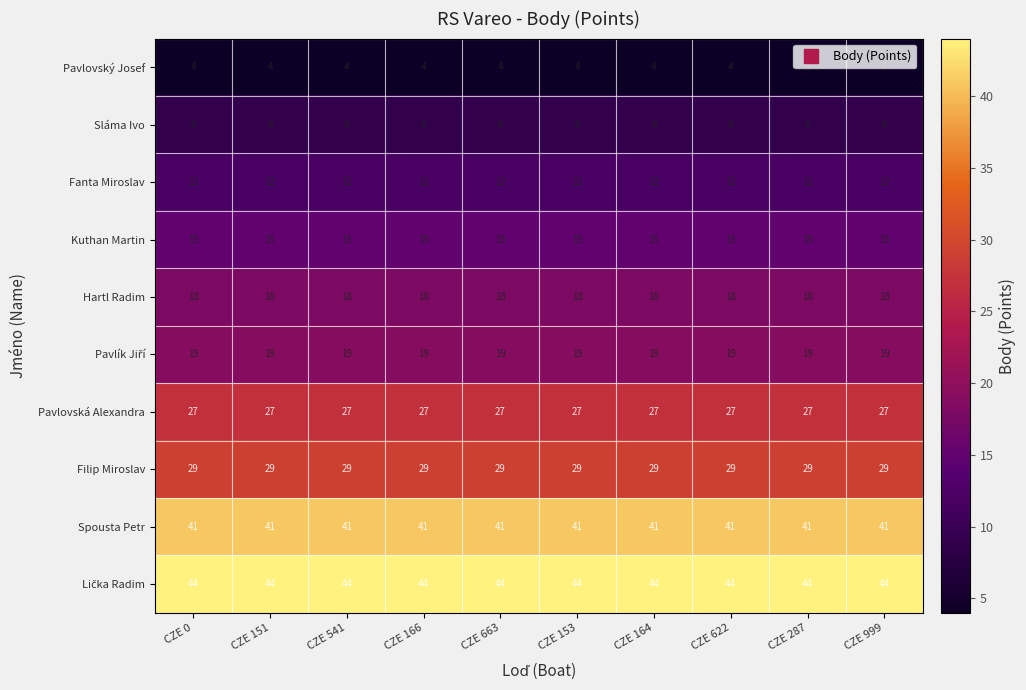

What is the spread (max minus min) of values at CZE 541?

40